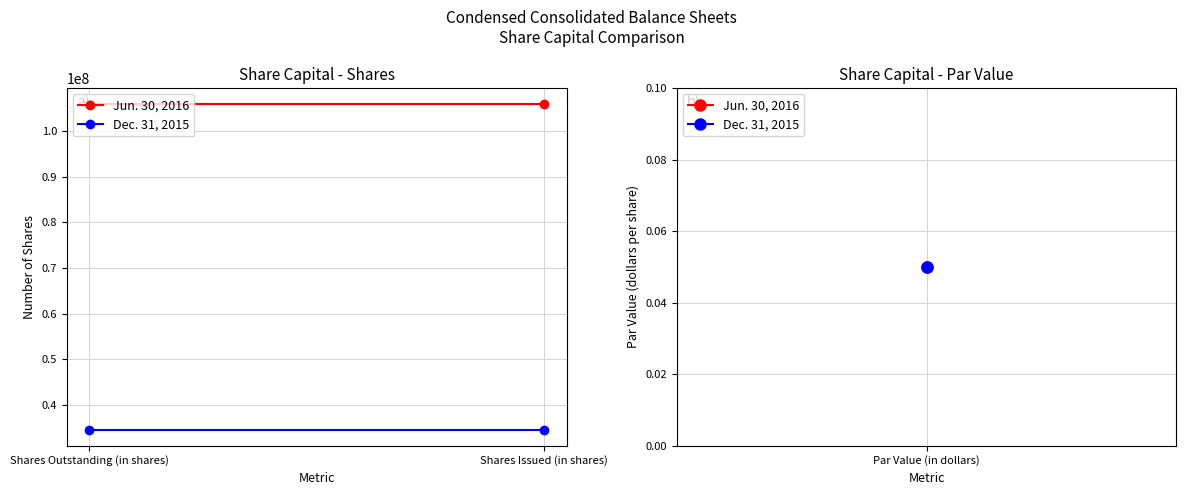

Which series has the largest total across all categories?

Jun. 30, 2016